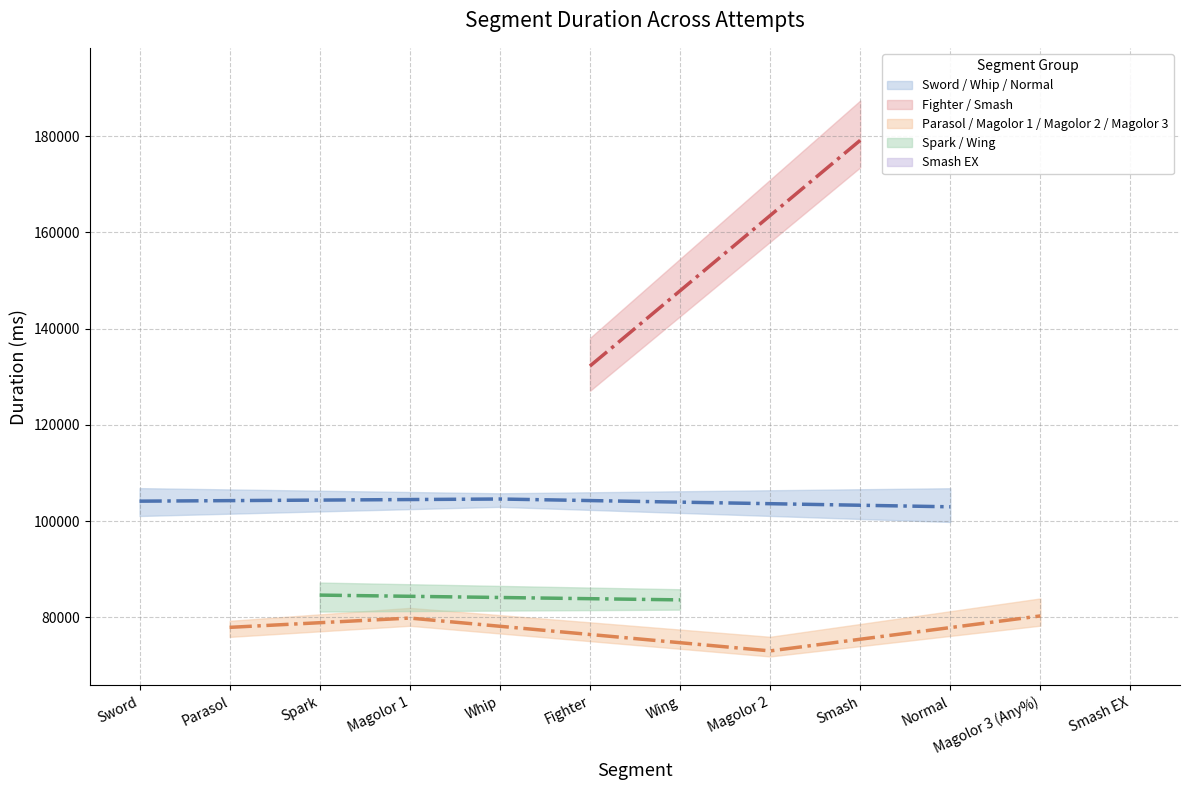

What is the difference between the highest and lowest values at Sword?

5794